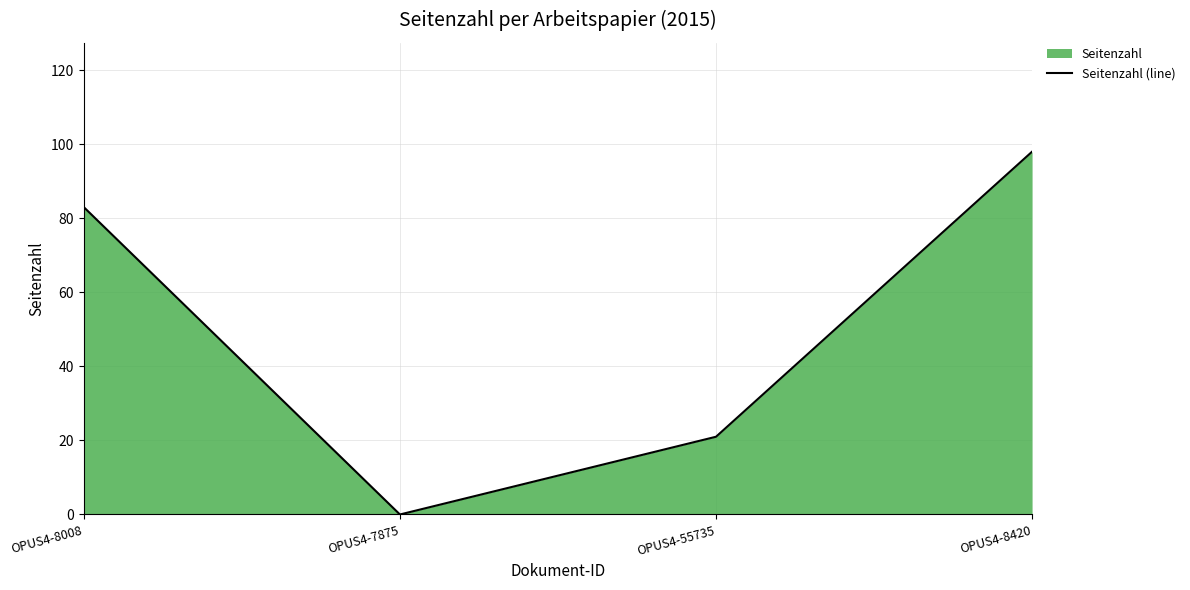

At which category does the chart reach its peak across all series?

OPUS4-8420